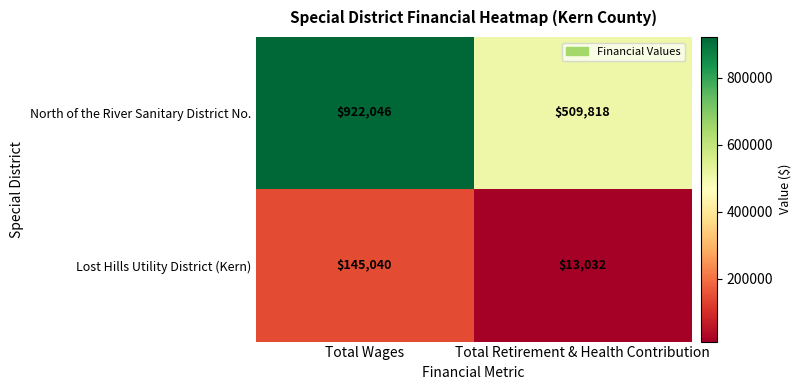

What is the total value across all series at Total Wages?

1067086